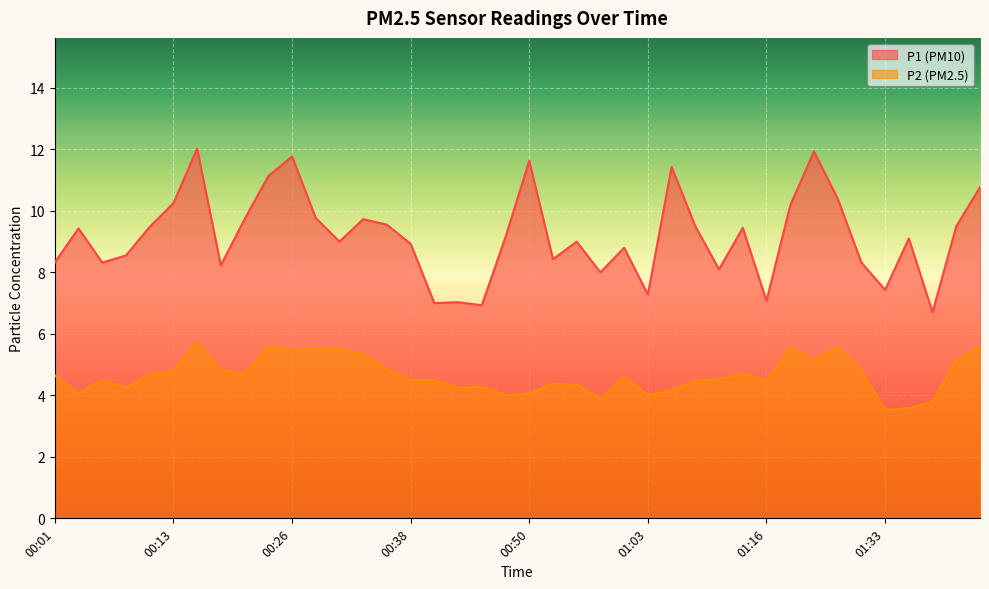

At how many categories does at least one series exceed 4?

40